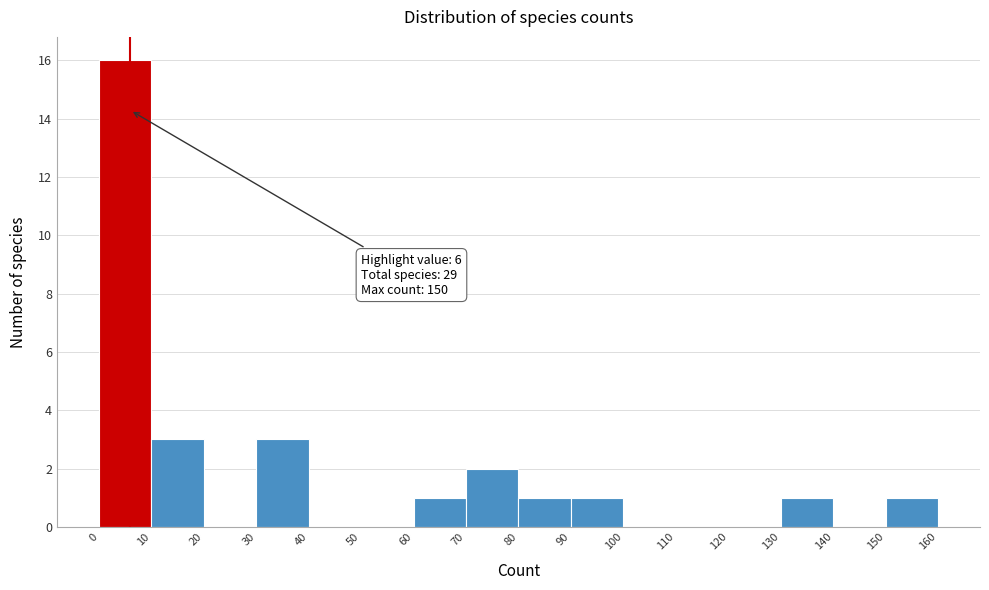

Which range on the x-axis has the tallest bar?

0 to 10